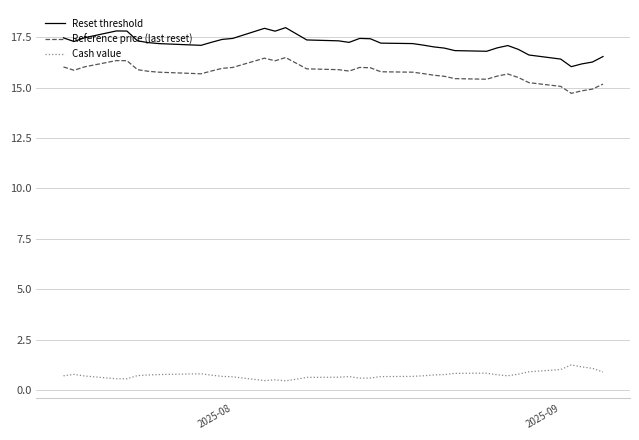

True or false: Reference price (last reset) and Cash value cross at least once.

False